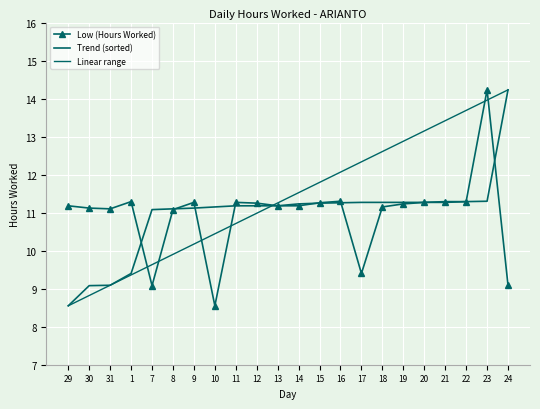

Between 29 and 22, which is larger?

22